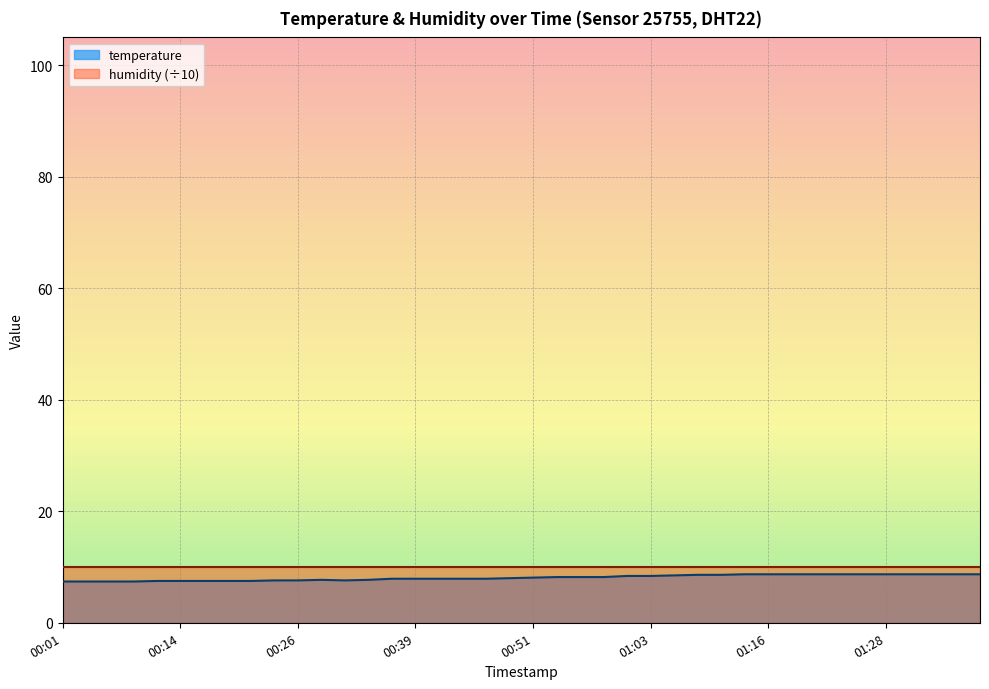

At which label does the data first exceed 8?

00:51